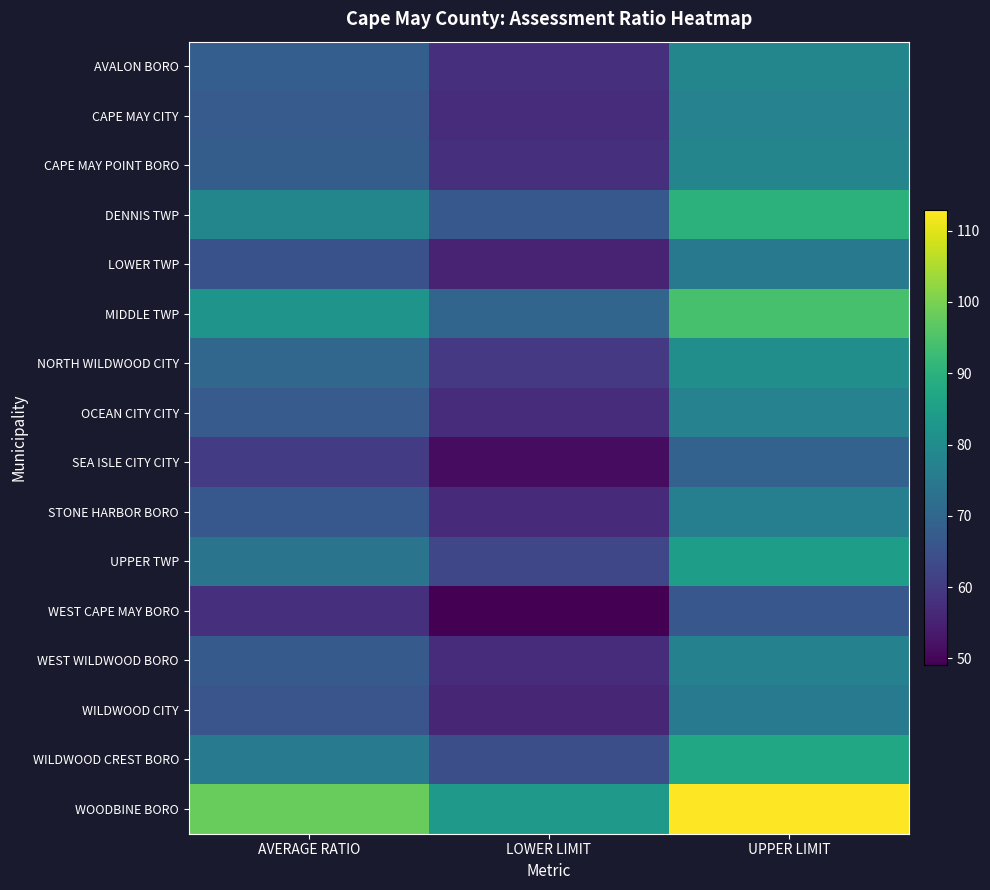

What is the maximum value shown in the chart?

112.9